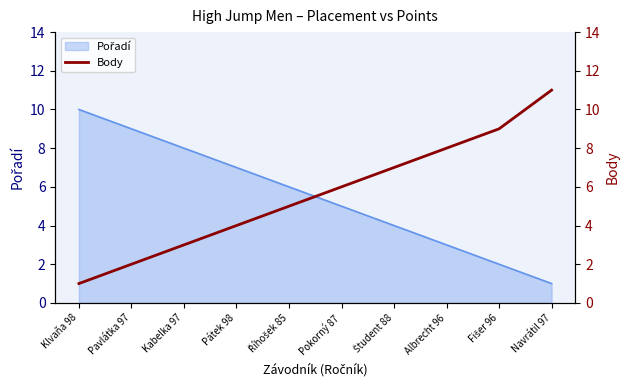

What is the average value?

6